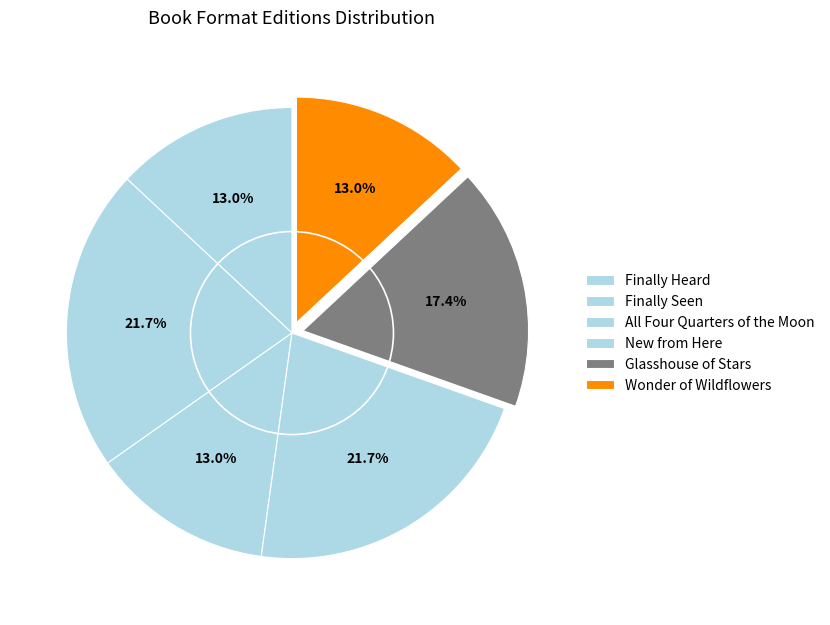

Is there any slice that represents more than half of the pie?

No